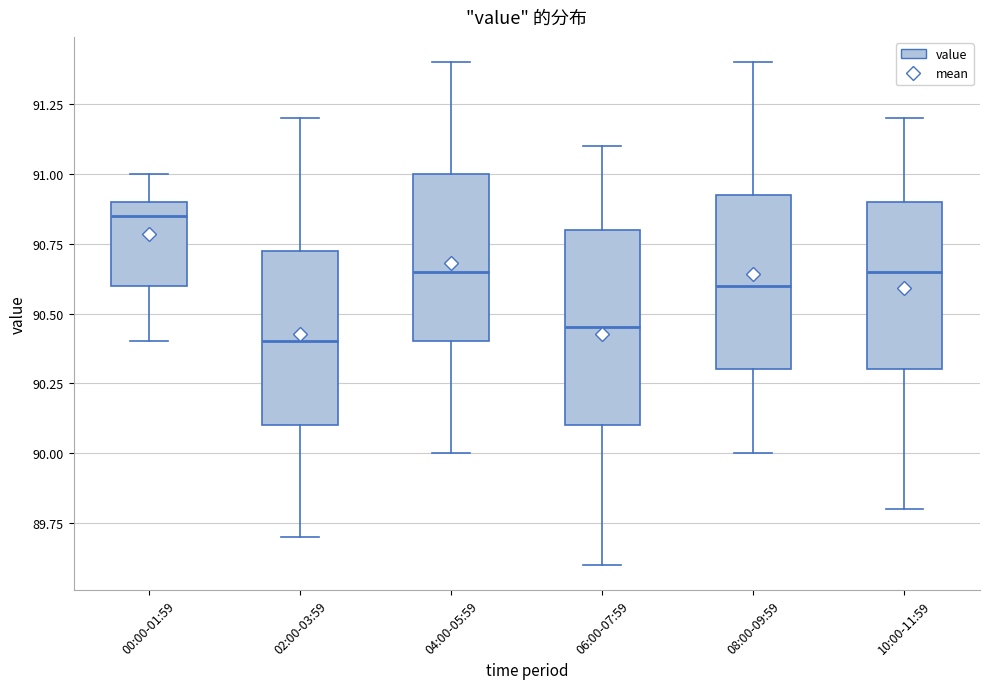

Reading left to right, transcribe this box plot: for each box, give where its median line is, the range the box spans, and where its two whiskers end, as read against the y-axis. The values are not printed on the chart, so give them approximately, as read against the axis.

00:00-01:59: median 90.85, box 90.60 to 90.90, whiskers 90.40 to 91.00
02:00-03:59: median 90.40, box 90.10 to 90.75, whiskers 89.70 to 91.20
04:00-05:59: median 90.65, box 90.40 to 91.00, whiskers 90.00 to 91.40
06:00-07:59: median 90.45, box 90.10 to 90.80, whiskers 89.60 to 91.10
08:00-09:59: median 90.60, box 90.30 to 90.95, whiskers 90.00 to 91.40
10:00-11:59: median 90.65, box 90.30 to 90.90, whiskers 89.80 to 91.20